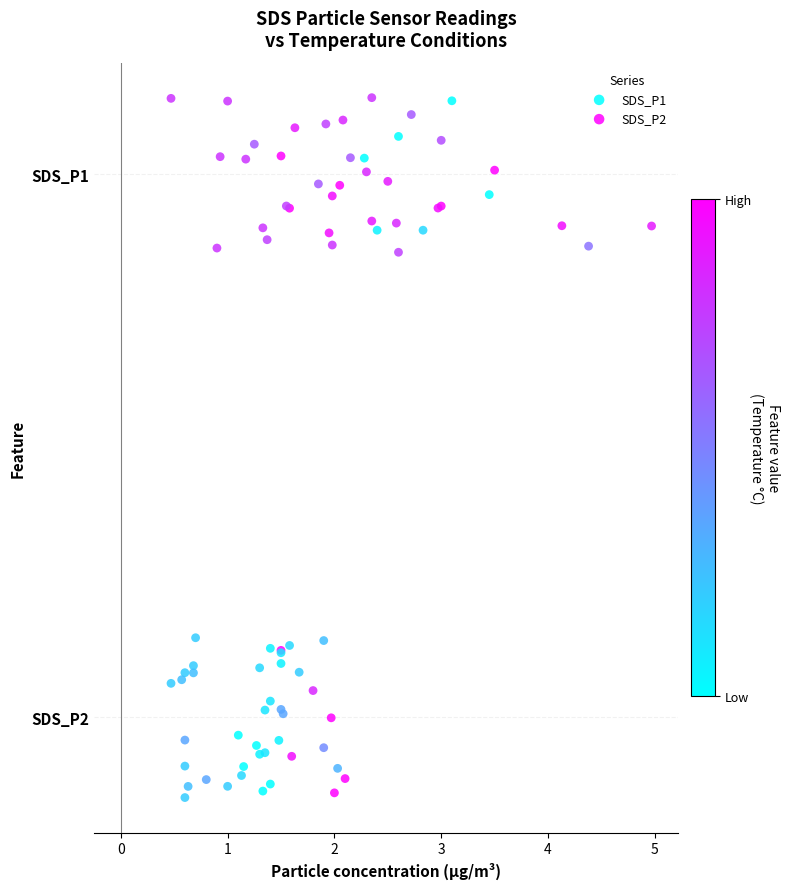

What are all the series names shown in the legend?

SDS_P1, SDS_P2